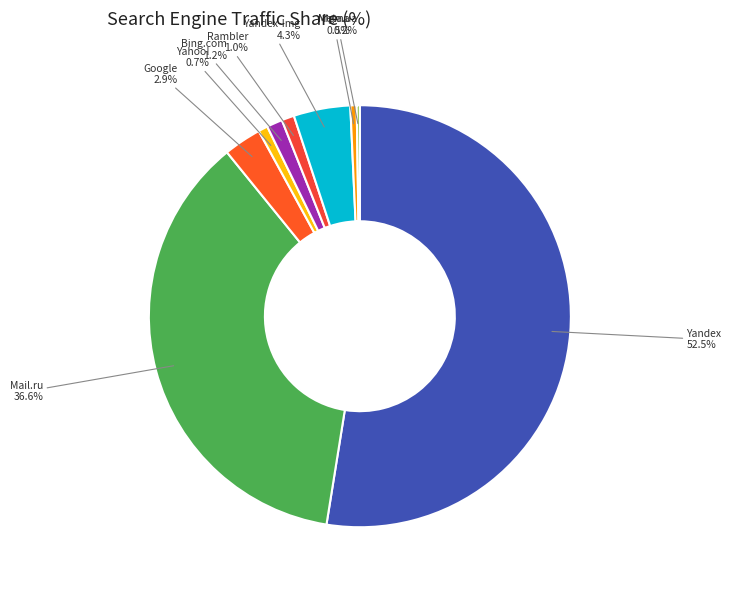

Which slice represents more than half of the pie?

Yandex